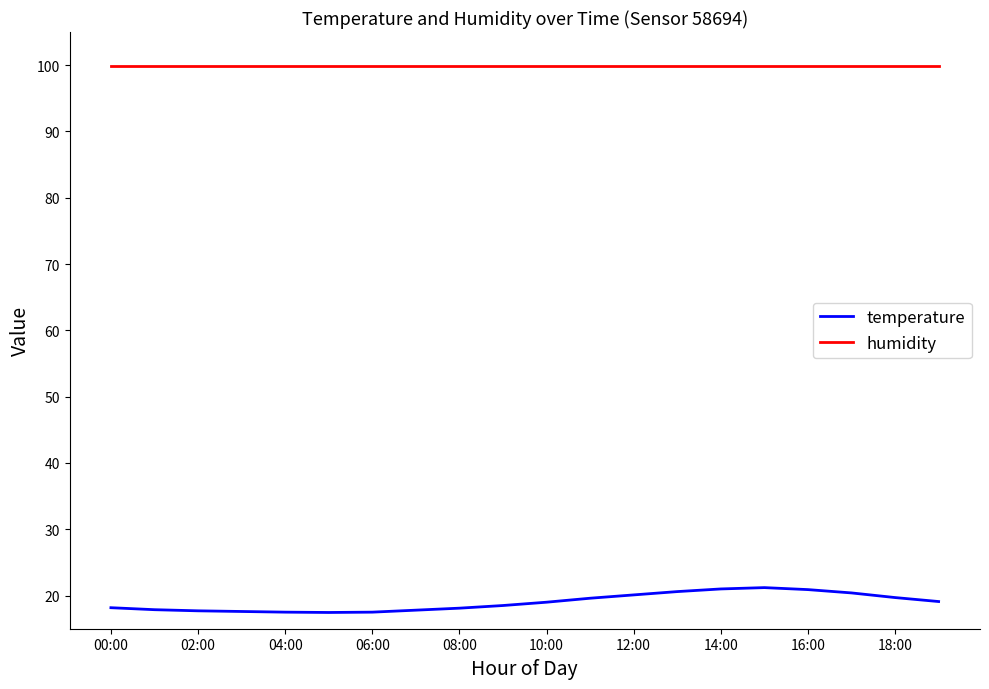

What is the minimum value for humidity?

99.9